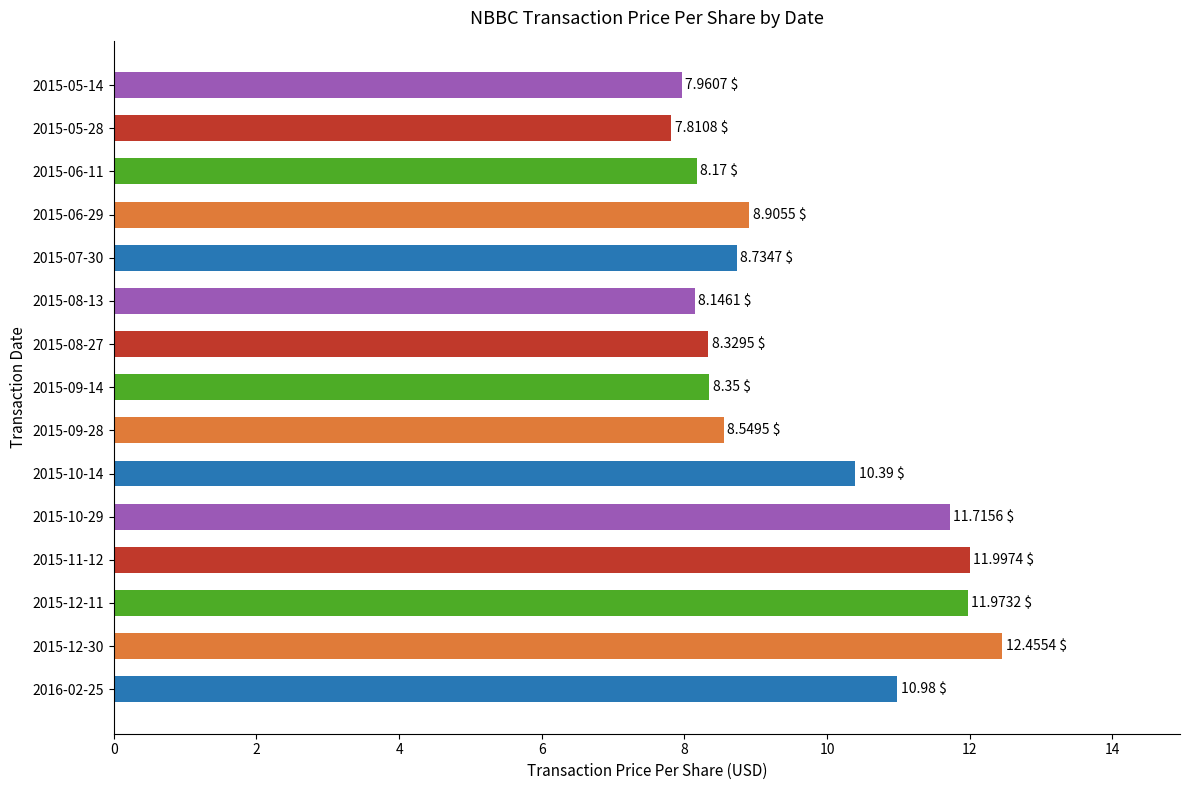

What is the sum of all values?

144.5